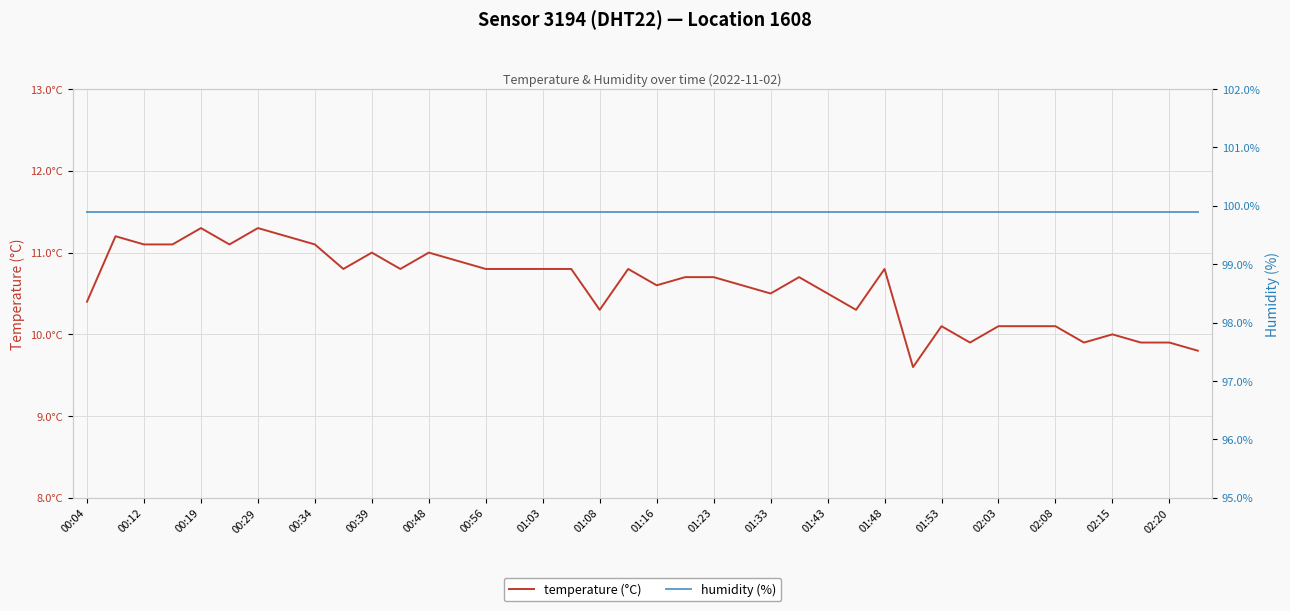

What is the total value across all series at 33?

110.0